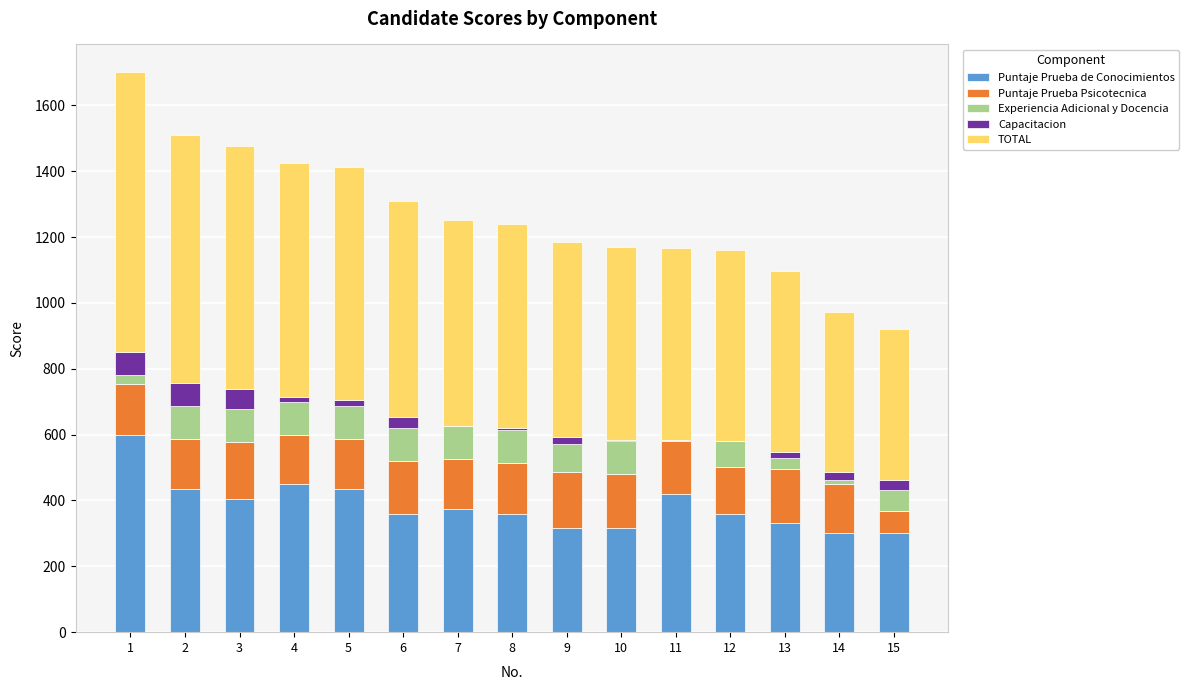

How many values in the Puntaje Prueba de Conocimientos series exceed 360?

10